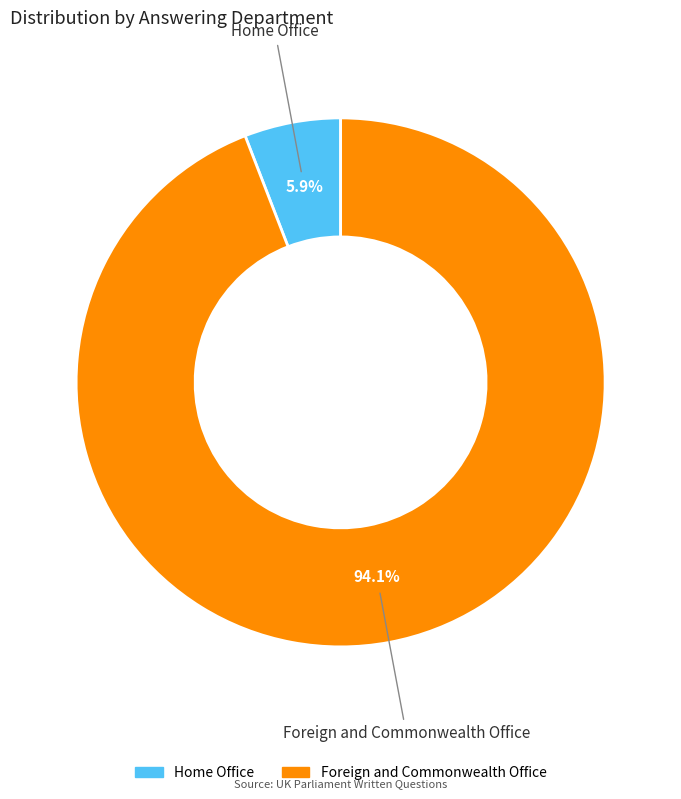

What is the smallest slice in the pie chart?

Home Office